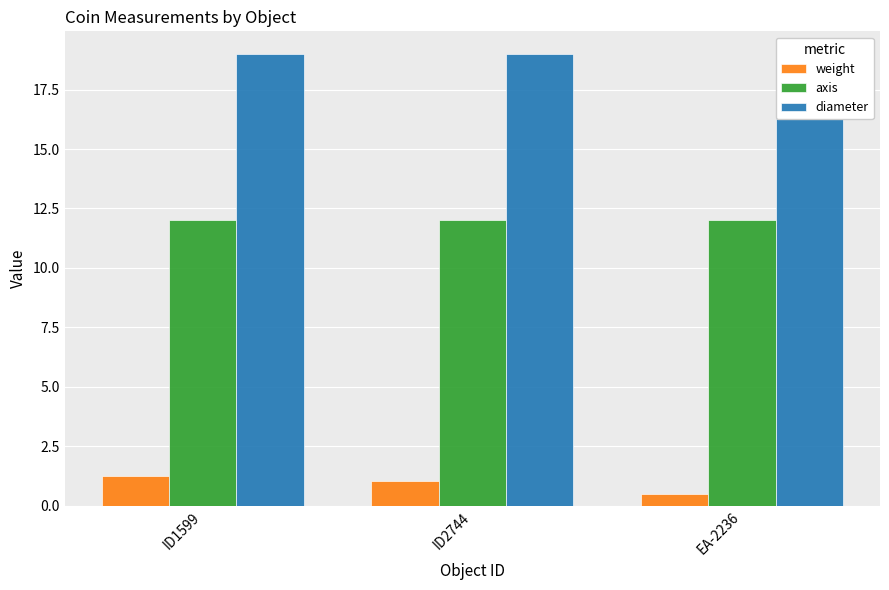

Count the number of data series in this chart.

3